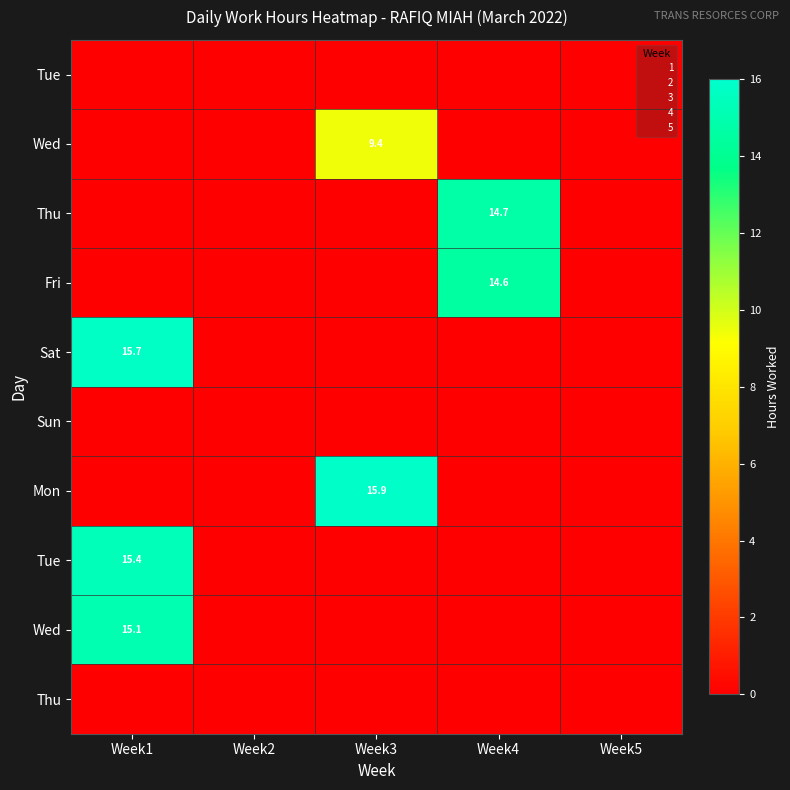

Which label corresponds to the smallest value in the chart?

Week1